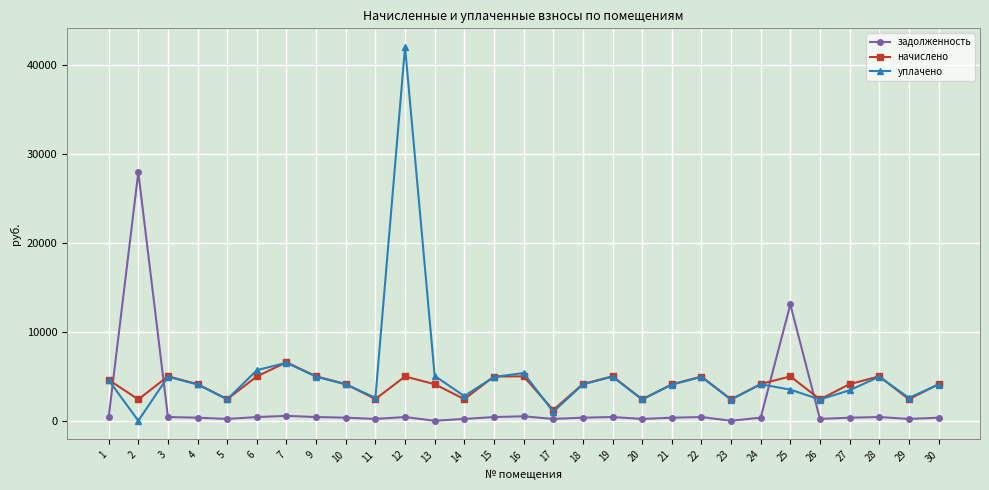

At which label does начислено first exceed 4123?

1